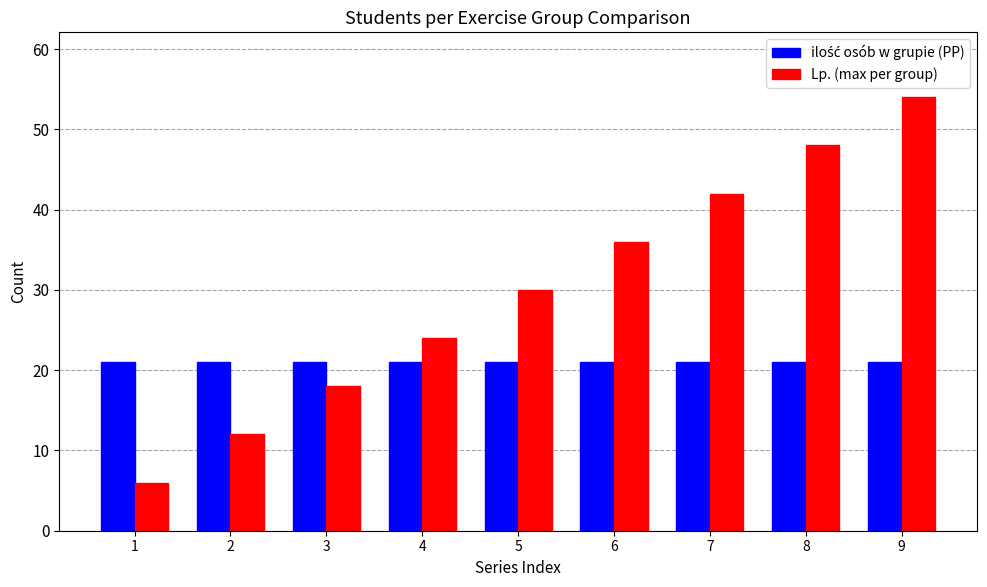

Is it true that Lp. (max per group) equals 29 at 8?

False